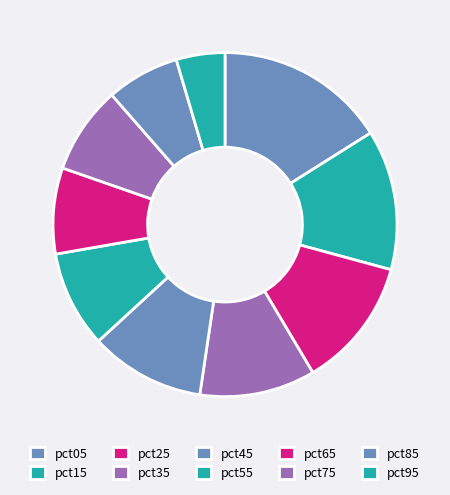

Is it true that pct55 is 9% of the pie?

True